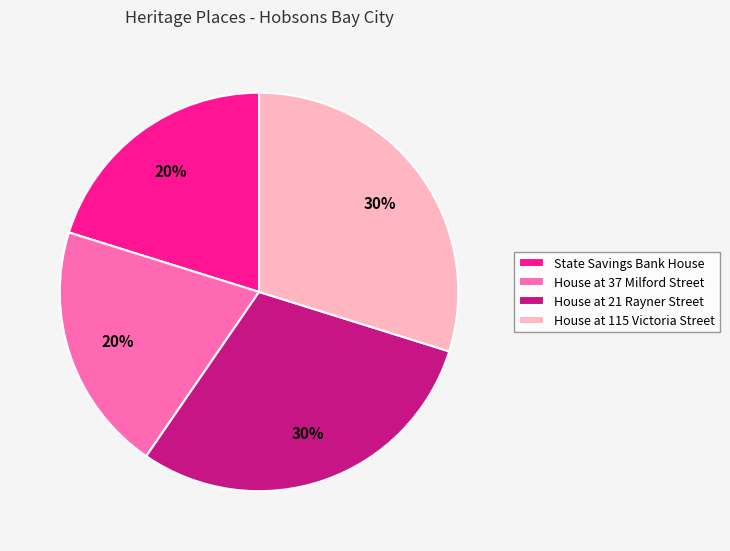

Is the sum of House at 37 Milford Street and State Savings Bank House greater than half?

No